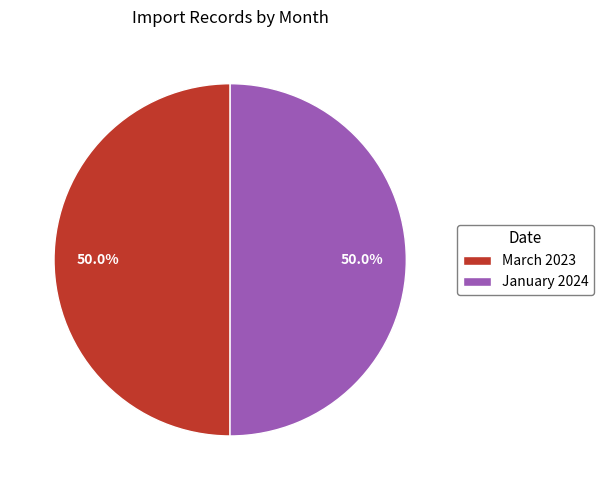

What is the ratio of the value at January 2024 to the value at March 2023?

1.0